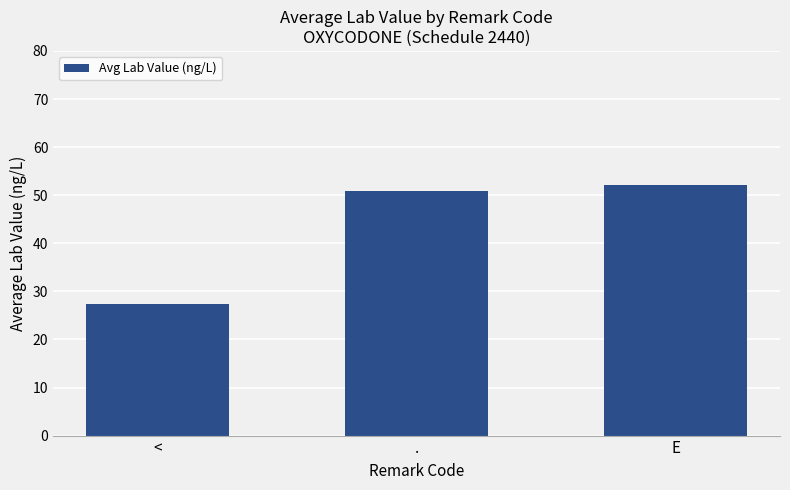

List the labels in order of value, smallest first.

<, ., E